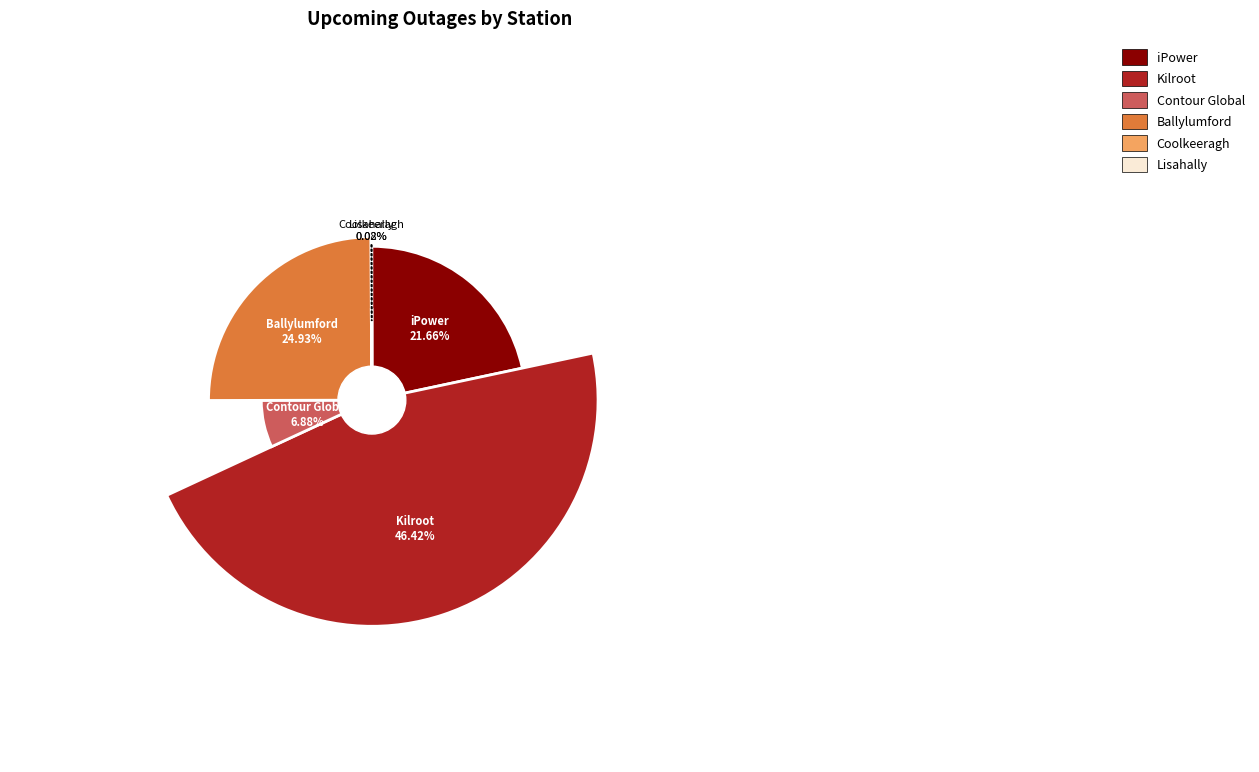

Does Ballylumford represent more than half of the total?

No